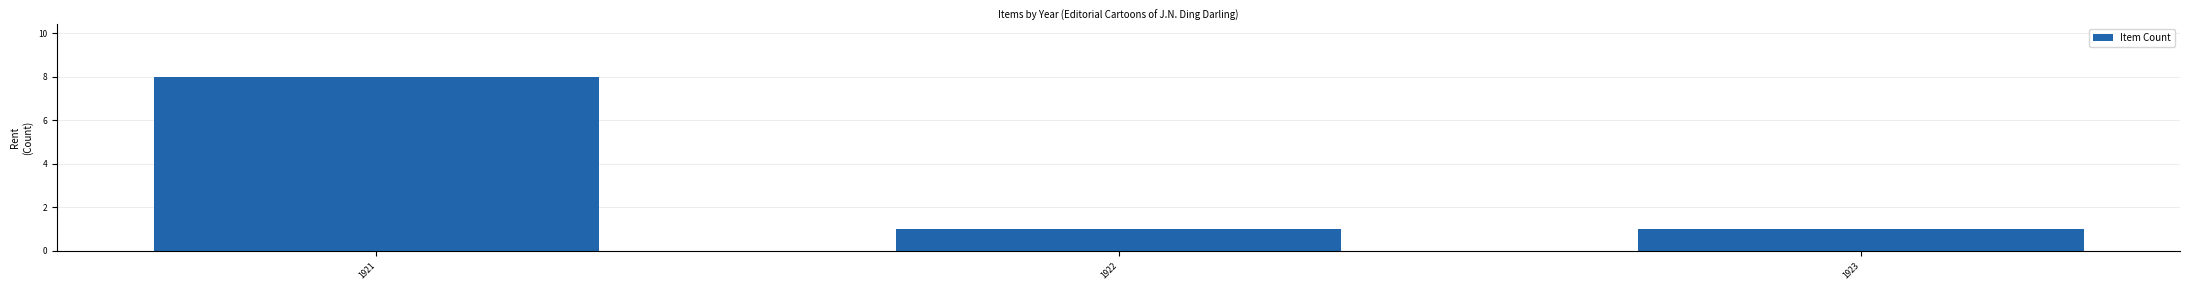

Approximately how many times larger is the value at 1921 compared to 1922?

8.0